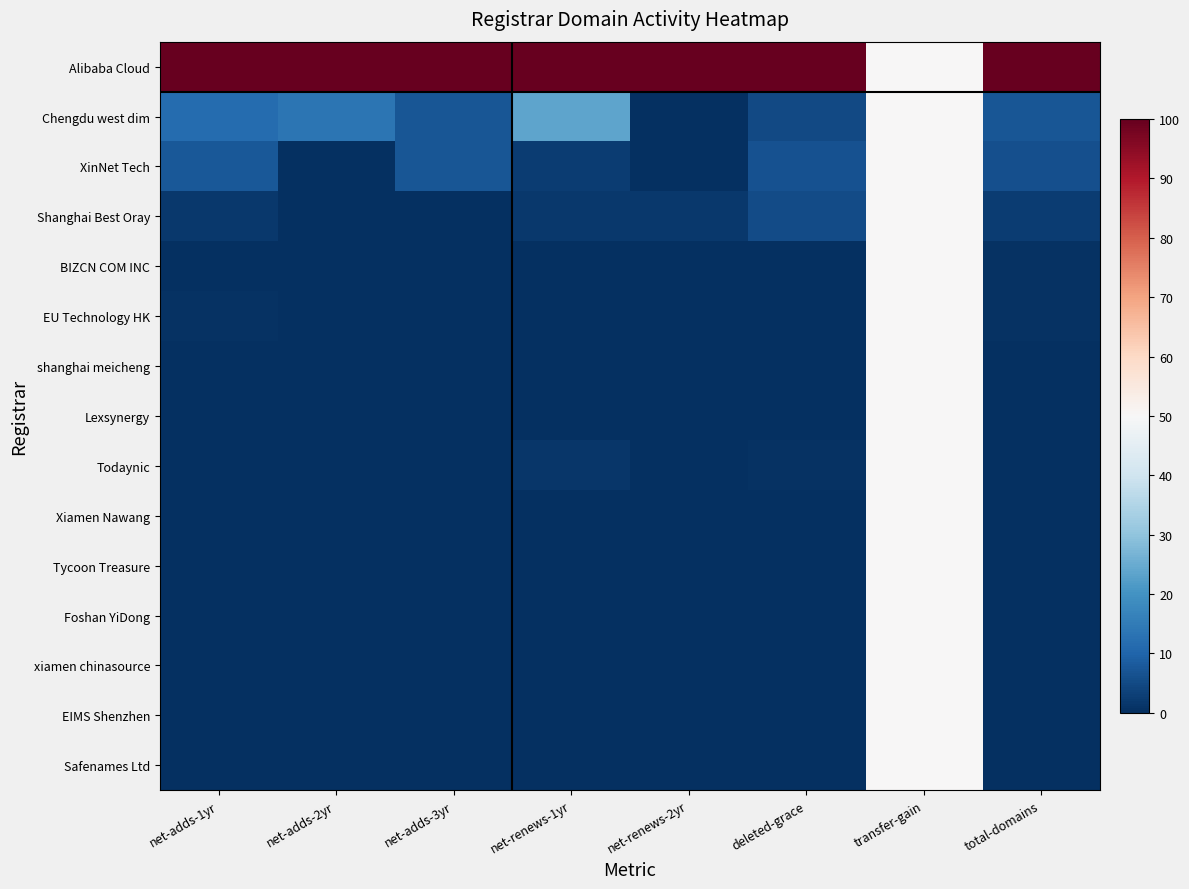

Reading left to right, what are all the values shown in this chart?

Alibaba Cloud: net-adds-1yr=100.0	net-adds-2yr=100.0	net-adds-3yr=100.0	net-renews-1yr=100.0	net-renews-2yr=100.0	deleted-grace=100.0	transfer-gain=50.0	total-domains=100.0
Chengdu west dim: net-adds-1yr=11.6	net-adds-2yr=13.3	net-adds-3yr=7.1	net-renews-1yr=23.8	net-renews-2yr=0.0	deleted-grace=5.0	transfer-gain=50.0	total-domains=7.3
XinNet Tech: net-adds-1yr=7.5	net-adds-2yr=0.0	net-adds-3yr=7.1	net-renews-1yr=2.4	net-renews-2yr=0.0	deleted-grace=6.6	transfer-gain=50.0	total-domains=6.0
Shanghai Best Oray: net-adds-1yr=1.6	net-adds-2yr=0.0	net-adds-3yr=0.0	net-renews-1yr=1.7	net-renews-2yr=1.9	deleted-grace=5.4	transfer-gain=50.0	total-domains=2.5
BIZCN COM INC: net-adds-1yr=0.0	net-adds-2yr=0.0	net-adds-3yr=0.0	net-renews-1yr=0.0	net-renews-2yr=0.0	deleted-grace=0.4	transfer-gain=50.0	total-domains=0.5
EU Technology HK: net-adds-1yr=0.6	net-adds-2yr=0.0	net-adds-3yr=0.0	net-renews-1yr=0.3	net-renews-2yr=0.0	deleted-grace=0.0	transfer-gain=50.0	total-domains=0.5
shanghai meicheng: net-adds-1yr=0.0	net-adds-2yr=0.0	net-adds-3yr=0.0	net-renews-1yr=0.3	net-renews-2yr=0.0	deleted-grace=0.4	transfer-gain=50.0	total-domains=0.4
Lexsynergy: net-adds-1yr=0.0	net-adds-2yr=0.0	net-adds-3yr=0.0	net-renews-1yr=0.0	net-renews-2yr=0.0	deleted-grace=0.0	transfer-gain=50.0	total-domains=0.2
Todaynic: net-adds-1yr=0.0	net-adds-2yr=0.0	net-adds-3yr=0.0	net-renews-1yr=1.4	net-renews-2yr=0.0	deleted-grace=0.8	transfer-gain=50.0	total-domains=0.2
Xiamen Nawang: net-adds-1yr=0.0	net-adds-2yr=0.0	net-adds-3yr=0.0	net-renews-1yr=0.0	net-renews-2yr=0.0	deleted-grace=0.0	transfer-gain=50.0	total-domains=0.2
Tycoon Treasure: net-adds-1yr=0.0	net-adds-2yr=0.0	net-adds-3yr=0.0	net-renews-1yr=0.0	net-renews-2yr=0.0	deleted-grace=0.0	transfer-gain=50.0	total-domains=0.1
Foshan YiDong: net-adds-1yr=0.0	net-adds-2yr=0.0	net-adds-3yr=0.0	net-renews-1yr=0.0	net-renews-2yr=0.0	deleted-grace=0.0	transfer-gain=50.0	total-domains=0.0
xiamen chinasource: net-adds-1yr=0.0	net-adds-2yr=0.0	net-adds-3yr=0.0	net-renews-1yr=0.0	net-renews-2yr=0.0	deleted-grace=0.4	transfer-gain=50.0	total-domains=0.0
EIMS Shenzhen: net-adds-1yr=0.0	net-adds-2yr=0.0	net-adds-3yr=0.0	net-renews-1yr=0.0	net-renews-2yr=0.0	deleted-grace=0.0	transfer-gain=50.0	total-domains=0.0
Safenames Ltd: net-adds-1yr=0.0	net-adds-2yr=0.0	net-adds-3yr=0.0	net-renews-1yr=0.0	net-renews-2yr=0.0	deleted-grace=0.0	transfer-gain=50.0	total-domains=0.0